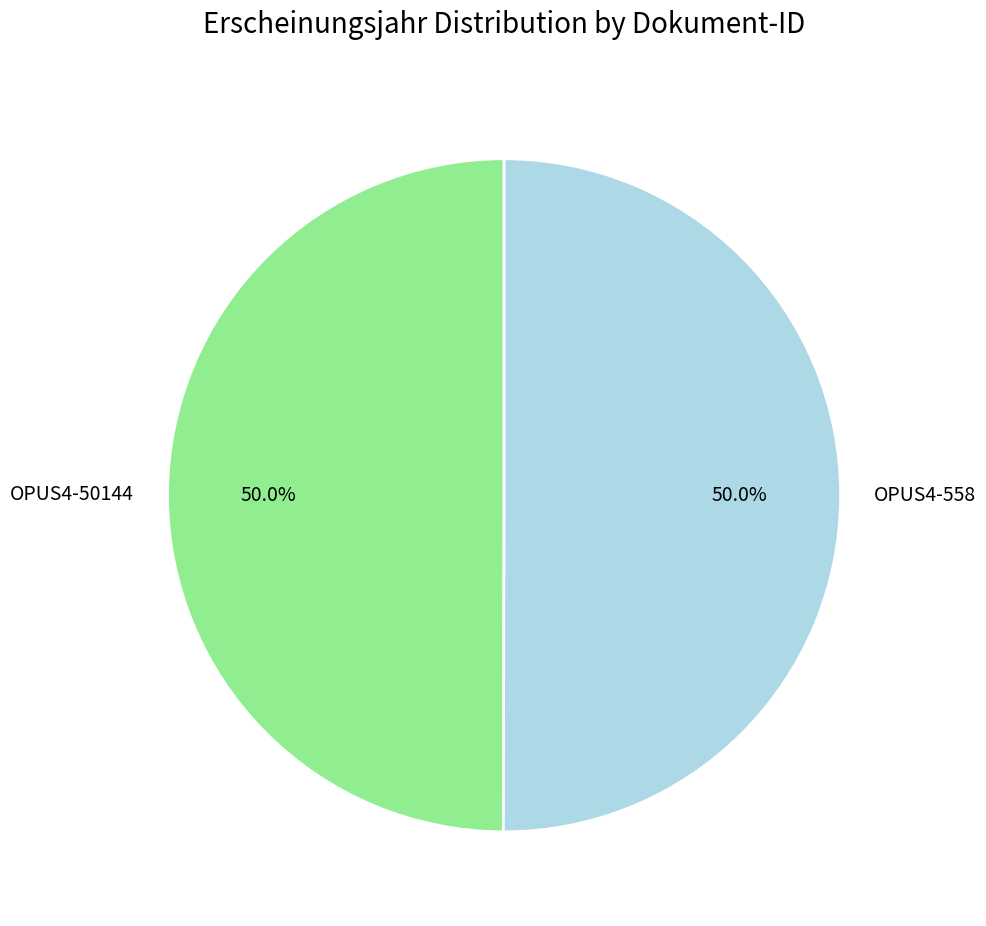

Count the number of slices in the pie.

2